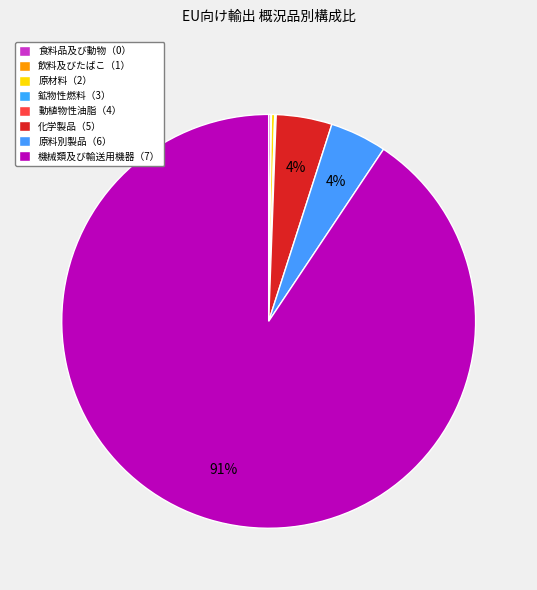

What percentage do 飲料及びたばこ（1） and 原料別製品（6） together represent?

4.5%